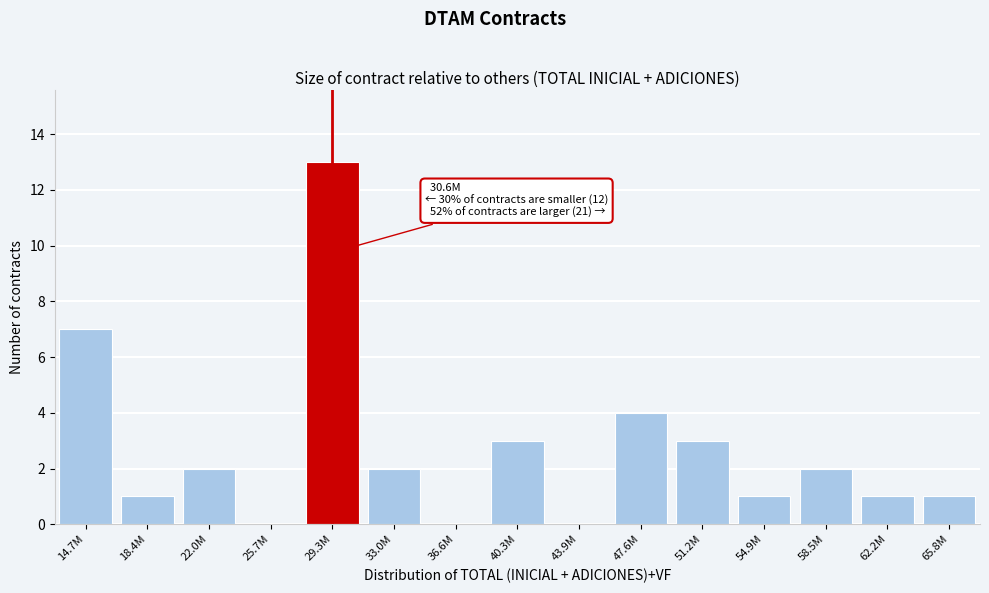

Reading right to left, what are all the values shown in this chart?

65.8M=1	62.2M=1	58.5M=2	54.9M=1	51.2M=3	47.6M=4	43.9M=0	40.3M=3	36.6M=0	33.0M=2	29.3M=13	25.7M=0	22.0M=2	18.4M=1	14.7M=7